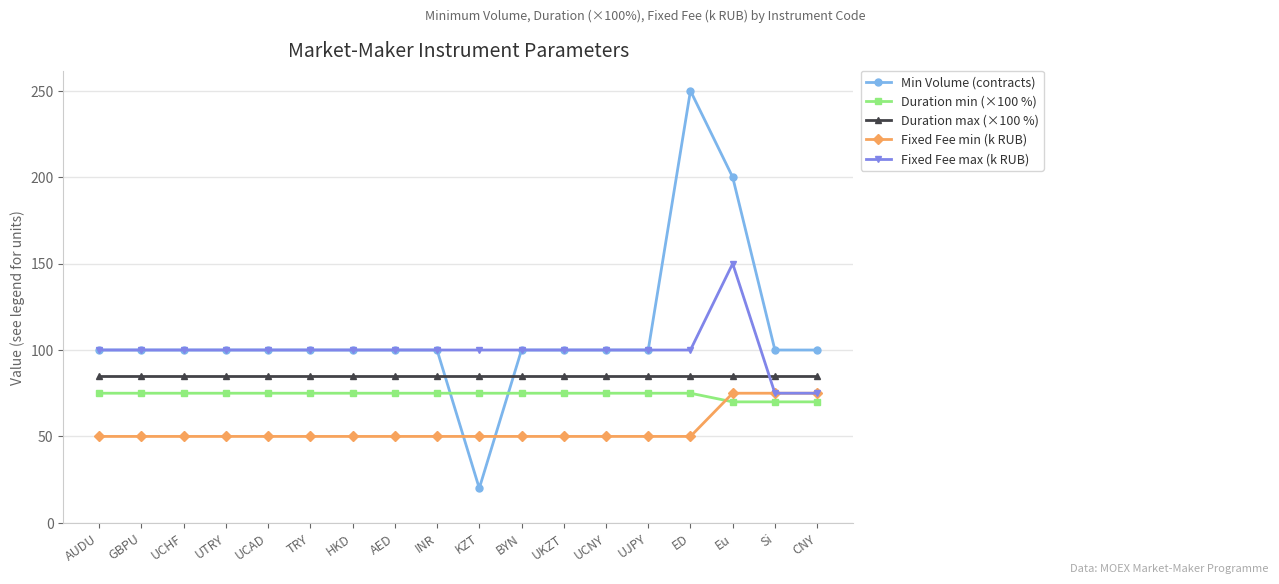

Is it true that Duration max (×100 %) equals 138 at UKZT?

False